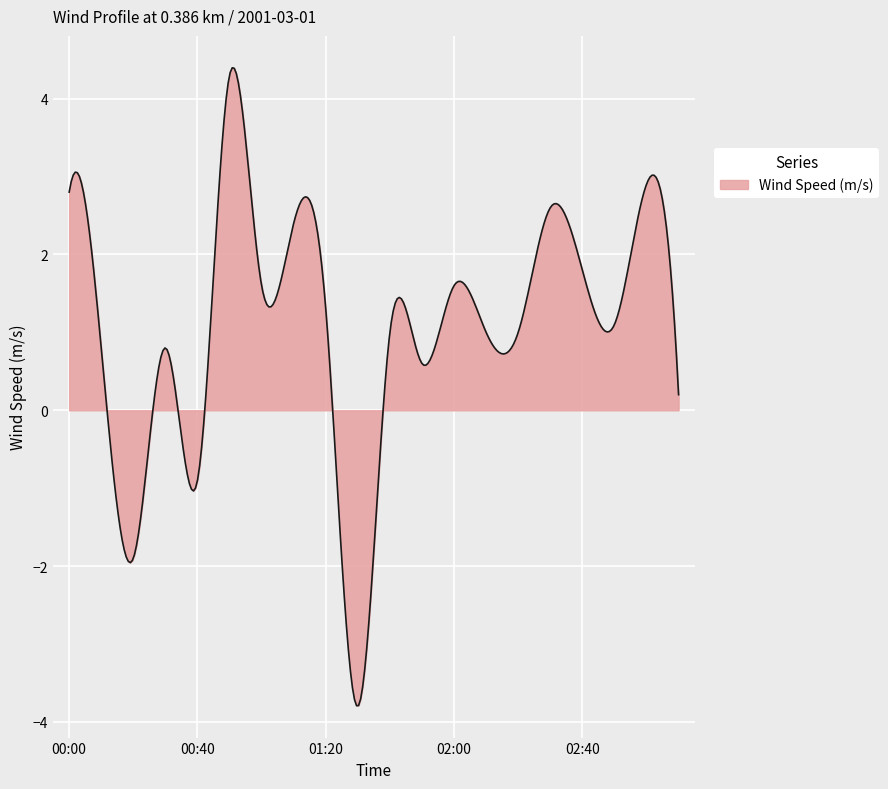

What is the difference between the maximum and minimum values?

8.2